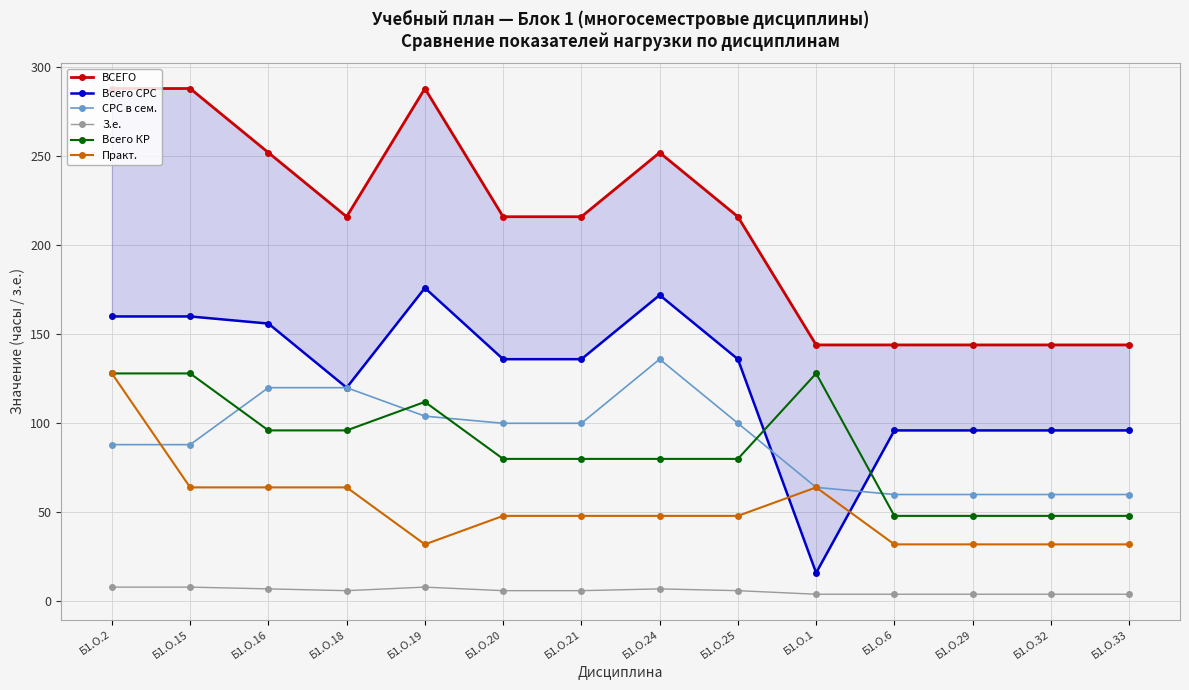

True or false: З.е. and СРС в сем. intersect in this chart.

False